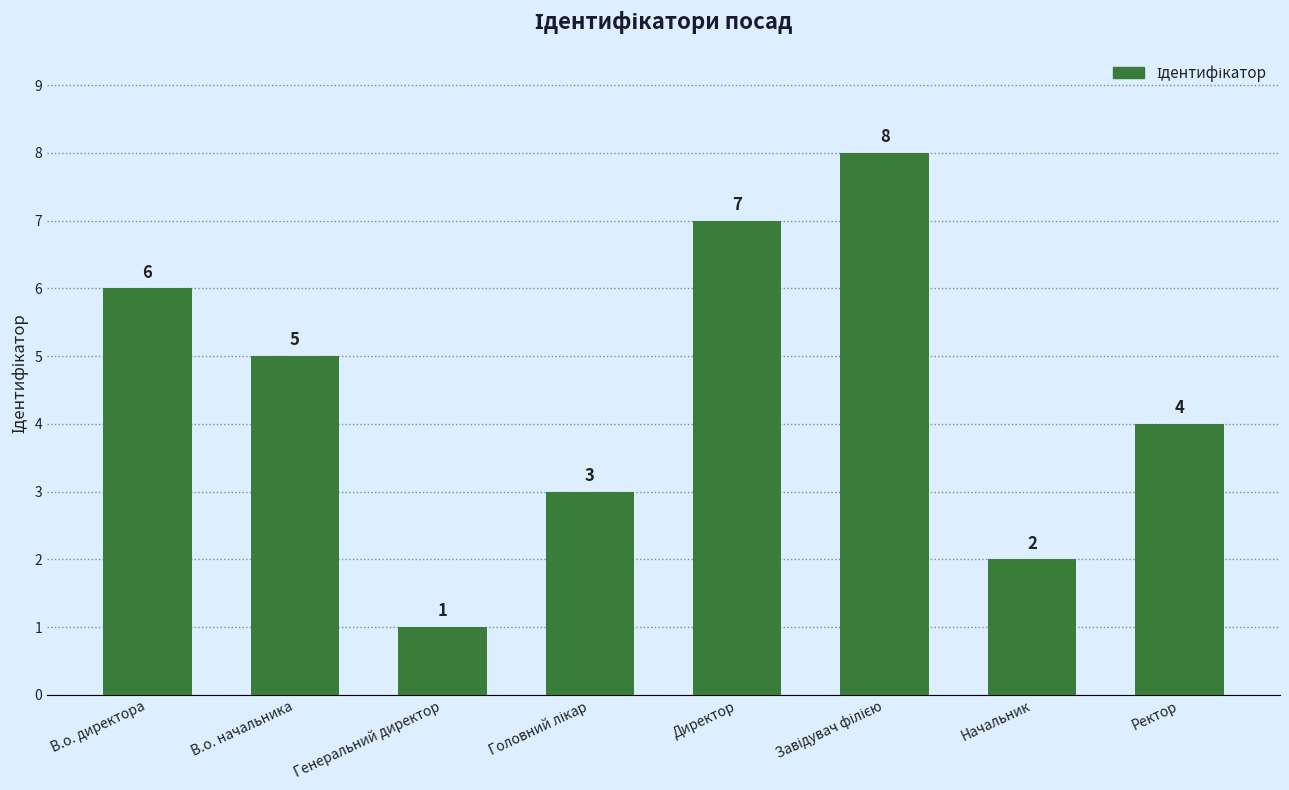

What is the difference between the maximum and minimum values?

7